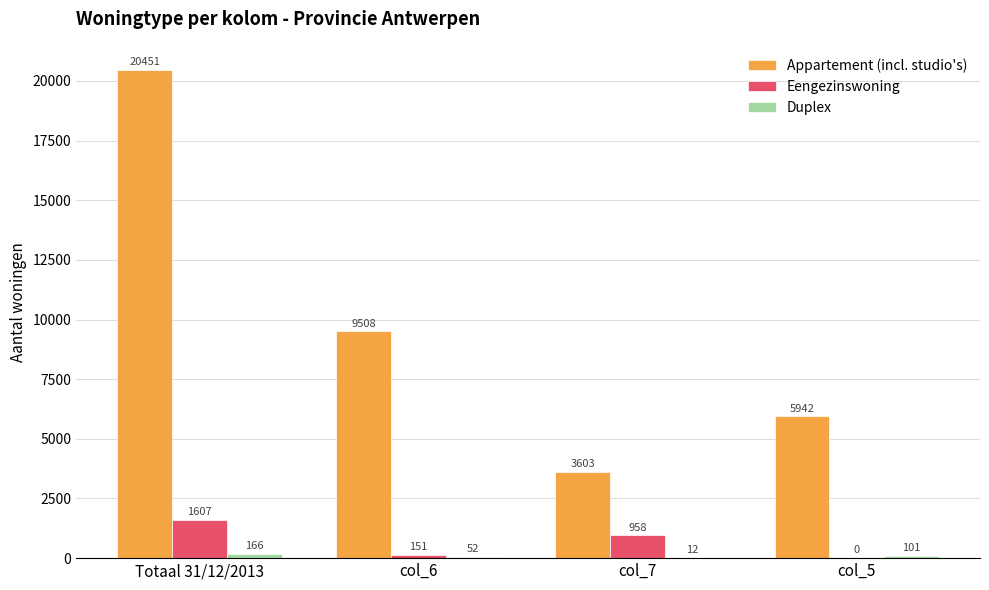

What is the total value across all series at col_7?

4573